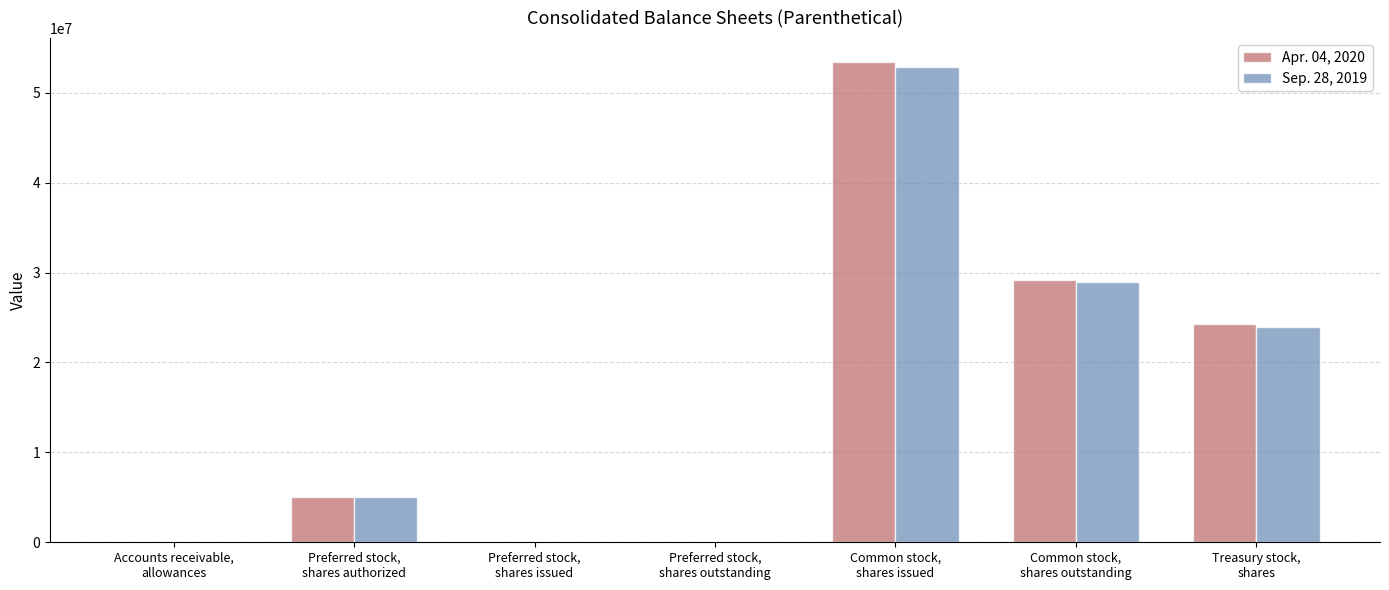

What are all the series names shown in the legend?

Apr. 04, 2020, Sep. 28, 2019